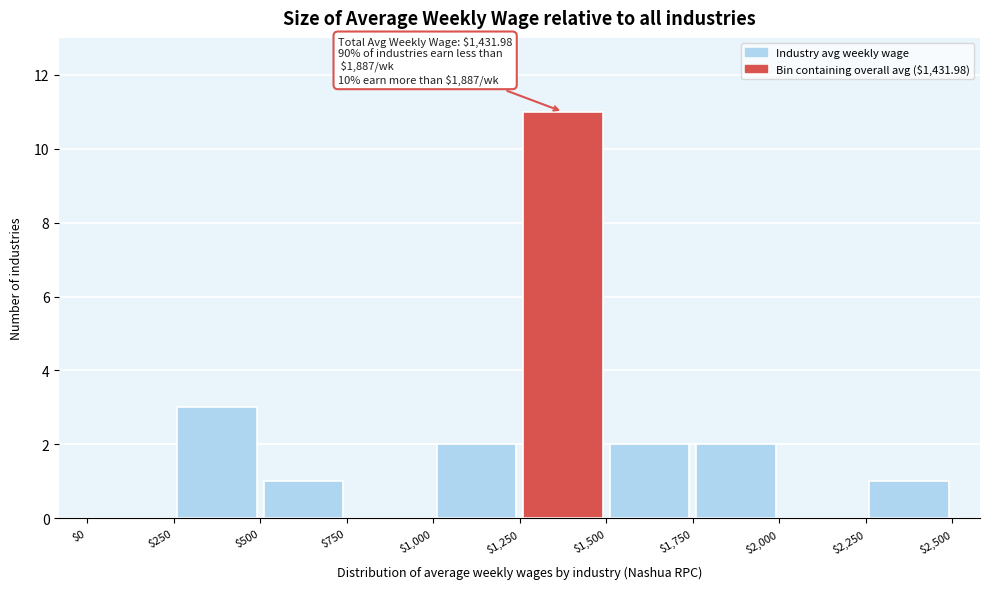

Over which range of the x-axis is the bar tallest?

$1,250 to $1,500